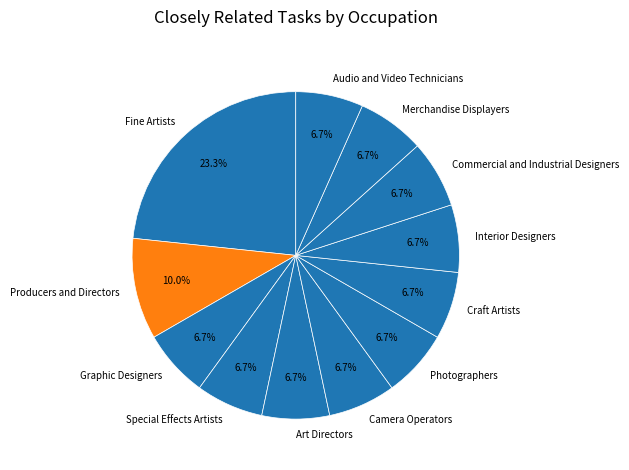

What is the smallest slice in the pie chart?

Graphic Designers